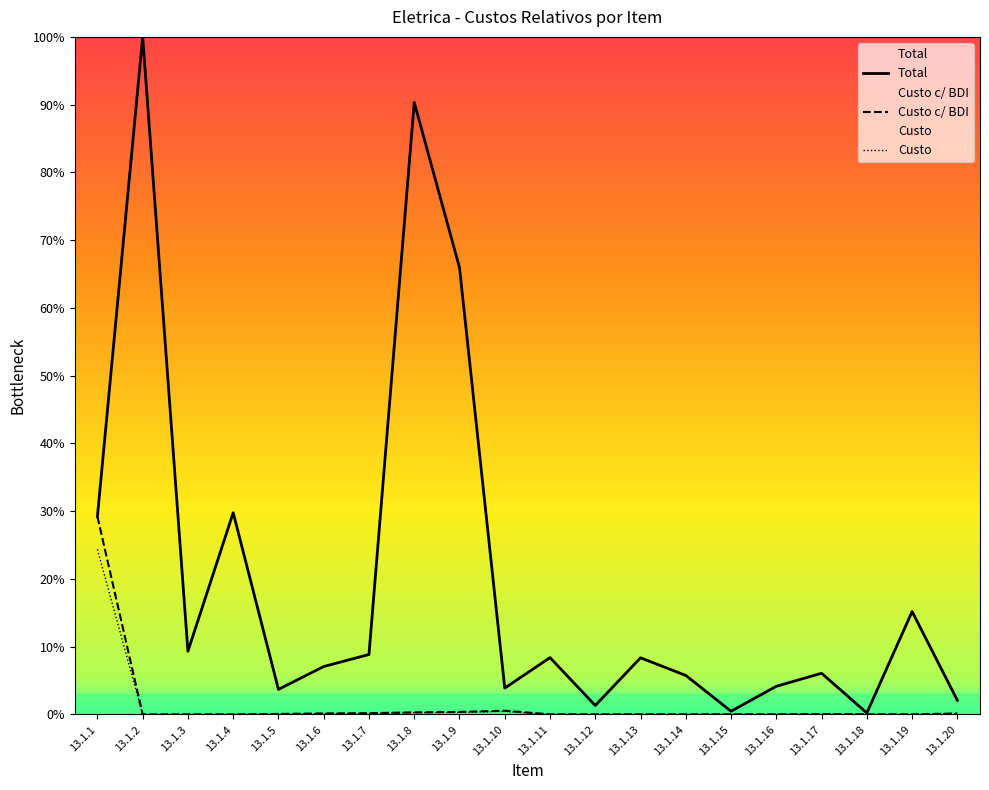

Is this an area chart (filled region under the line)?

No